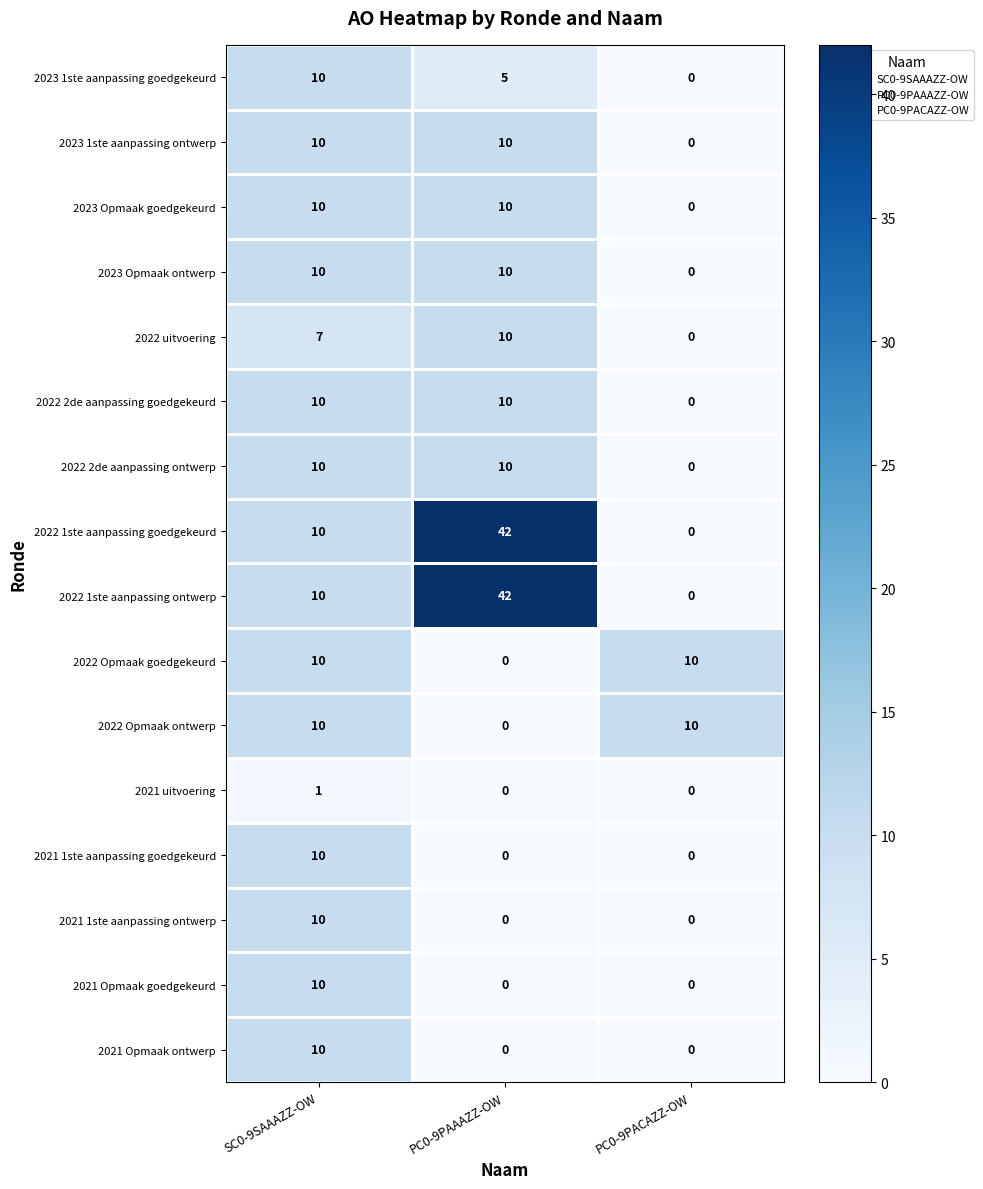

Count the 2023 Opmaak ontwerp values in the range 0 to 10.

3